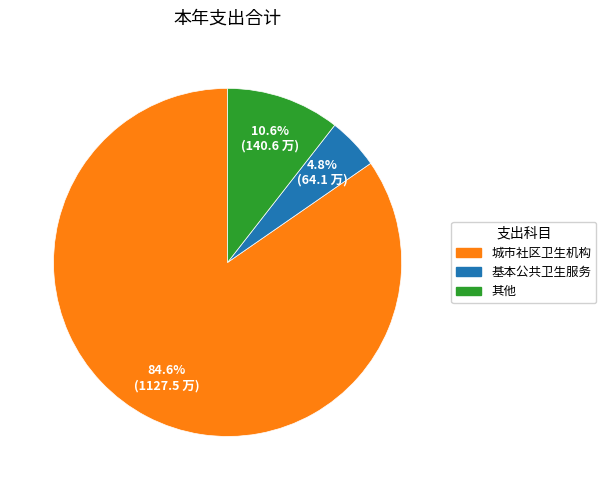

Count the number of slices in the pie.

3